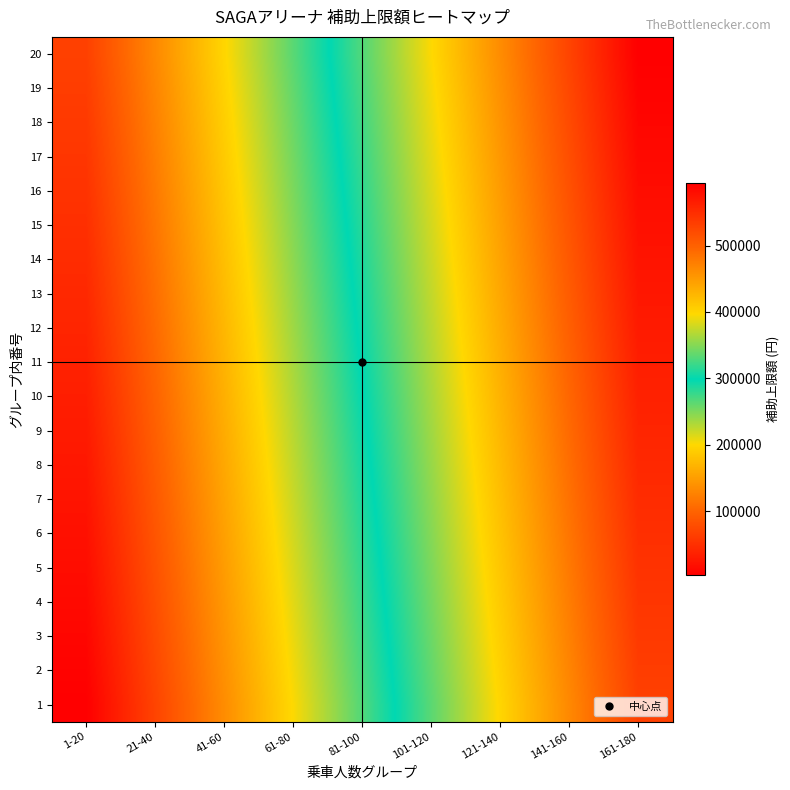

Reading left to right, extract all data points from this chart.

1: 1-20=3300	21-40=69300	41-60=135300	61-80=201300	81-100=267300	101-120=333300	121-140=399300	141-160=465300	161-180=531300
2: 1-20=6600	21-40=72600	41-60=138600	61-80=204600	81-100=270600	101-120=336600	121-140=402600	141-160=468600	161-180=534600
3: 1-20=9900	21-40=75900	41-60=141900	61-80=207900	81-100=273900	101-120=339900	121-140=405900	141-160=471900	161-180=537900
4: 1-20=13200	21-40=79200	41-60=145200	61-80=211200	81-100=277200	101-120=343200	121-140=409200	141-160=475200	161-180=541200
5: 1-20=16500	21-40=82500	41-60=148500	61-80=214500	81-100=280500	101-120=346500	121-140=412500	141-160=478500	161-180=544500
6: 1-20=19800	21-40=85800	41-60=151800	61-80=217800	81-100=283800	101-120=349800	121-140=415800	141-160=481800	161-180=547800
7: 1-20=23100	21-40=89100	41-60=155100	61-80=221100	81-100=287100	101-120=353100	121-140=419100	141-160=485100	161-180=551100
8: 1-20=26400	21-40=92400	41-60=158400	61-80=224400	81-100=290400	101-120=356400	121-140=422400	141-160=488400	161-180=554400
9: 1-20=29700	21-40=95700	41-60=161700	61-80=227700	81-100=293700	101-120=359700	121-140=425700	141-160=491700	161-180=557700
10: 1-20=33000	21-40=99000	41-60=165000	61-80=231000	81-100=297000	101-120=363000	121-140=429000	141-160=495000	161-180=561000
11: 1-20=36300	21-40=102300	41-60=168300	61-80=234300	81-100=300300	101-120=366300	121-140=432300	141-160=498300	161-180=564300
12: 1-20=39600	21-40=105600	41-60=171600	61-80=237600	81-100=303600	101-120=369600	121-140=435600	141-160=501600	161-180=567600
13: 1-20=42900	21-40=108900	41-60=174900	61-80=240900	81-100=306900	101-120=372900	121-140=438900	141-160=504900	161-180=570900
14: 1-20=46200	21-40=112200	41-60=178200	61-80=244200	81-100=310200	101-120=376200	121-140=442200	141-160=508200	161-180=574200
15: 1-20=49500	21-40=115500	41-60=181500	61-80=247500	81-100=313500	101-120=379500	121-140=445500	141-160=511500	161-180=577500
16: 1-20=52800	21-40=118800	41-60=184800	61-80=250800	81-100=316800	101-120=382800	121-140=448800	141-160=514800	161-180=580800
17: 1-20=56100	21-40=122100	41-60=188100	61-80=254100	81-100=320100	101-120=386100	121-140=452100	141-160=518100	161-180=584100
18: 1-20=59400	21-40=125400	41-60=191400	61-80=257400	81-100=323400	101-120=389400	121-140=455400	141-160=521400	161-180=587400
19: 1-20=62700	21-40=128700	41-60=194700	61-80=260700	81-100=326700	101-120=392700	121-140=458700	141-160=524700	161-180=590700
20: 1-20=66000	21-40=132000	41-60=198000	61-80=264000	81-100=330000	101-120=396000	121-140=462000	141-160=528000	161-180=594000